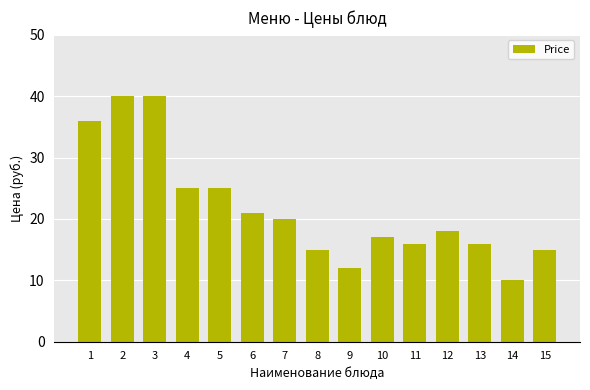

Reading right to left, list all the values displayed in this chart.

15	10	16	18	16	17	12	15	20	21	25	25	40	40	36